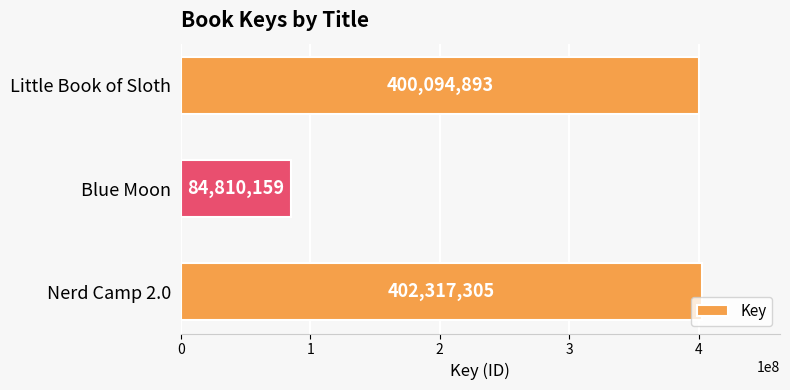

What is the smallest value displayed?

84810159